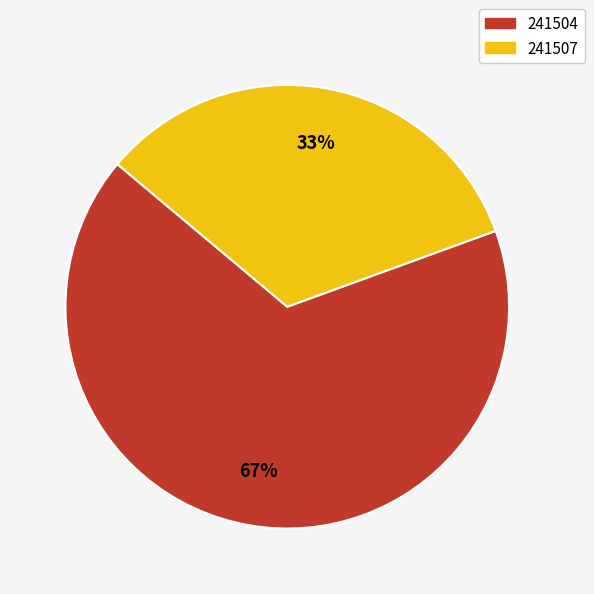

To the nearest percent, what is the combined percentage of 241504 and 241507?

100%